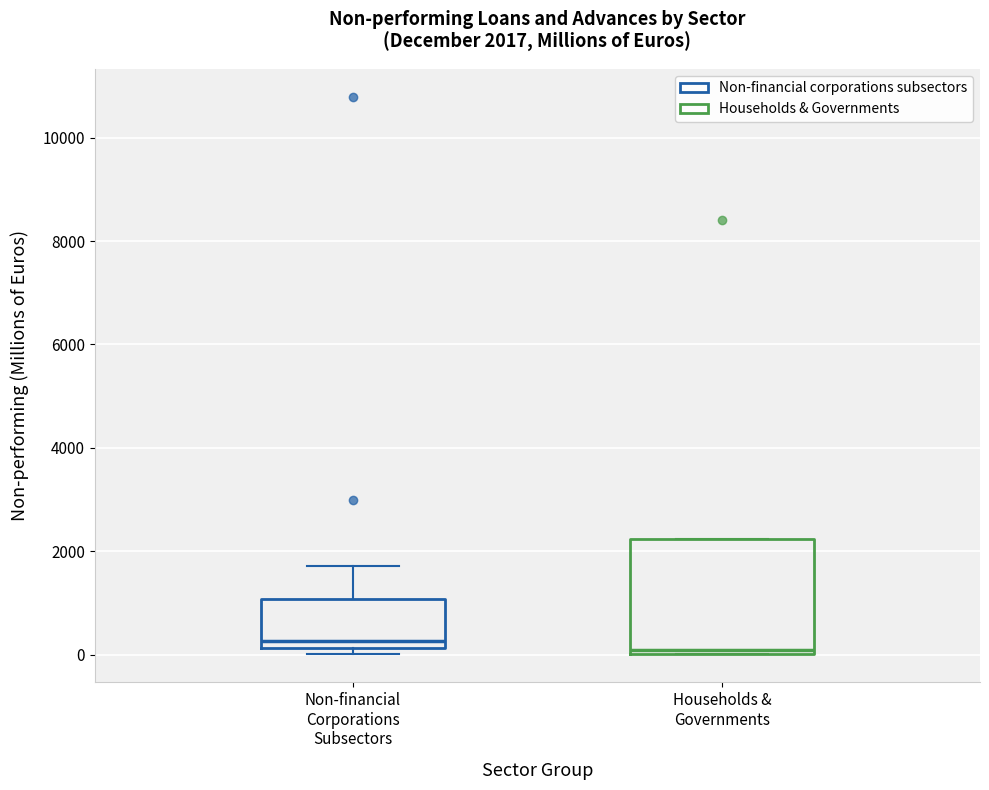

Comparing the boxes themselves (not the whiskers), which one is the tallest?

Households & Governments